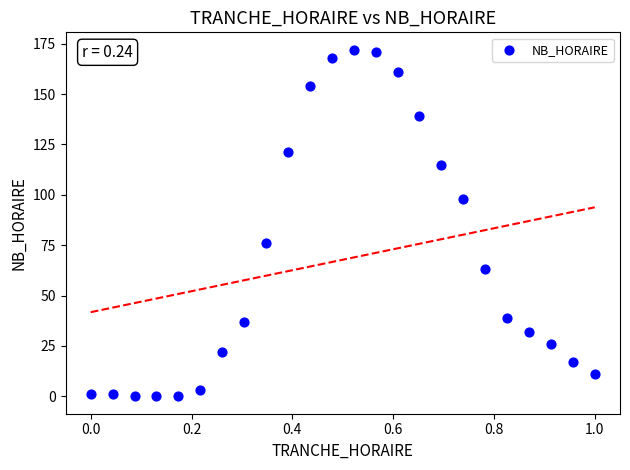

What Y value in the scatter plot is closest to 86?

76